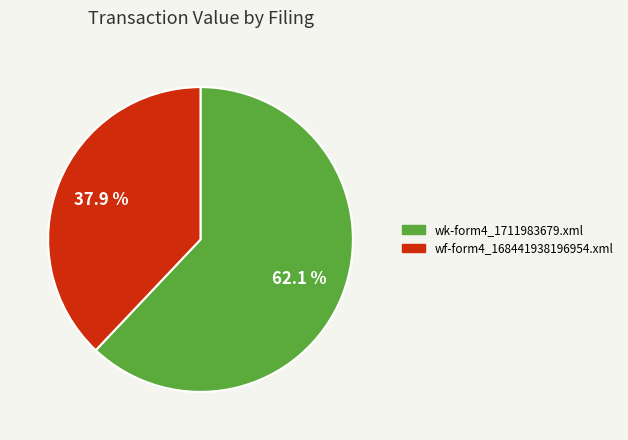

Between wk-form4_1711983679.xml and wf-form4_168441938196954.xml, which is larger?

wk-form4_1711983679.xml